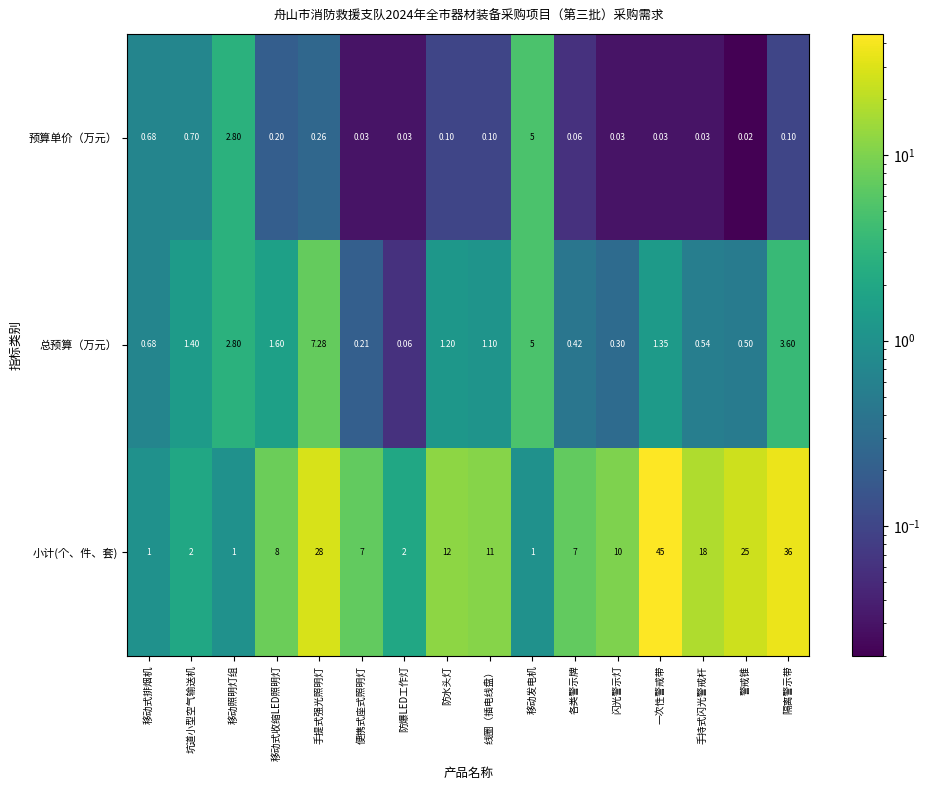

At which label does 预算单价（万元） reach its peak?

移动发电机